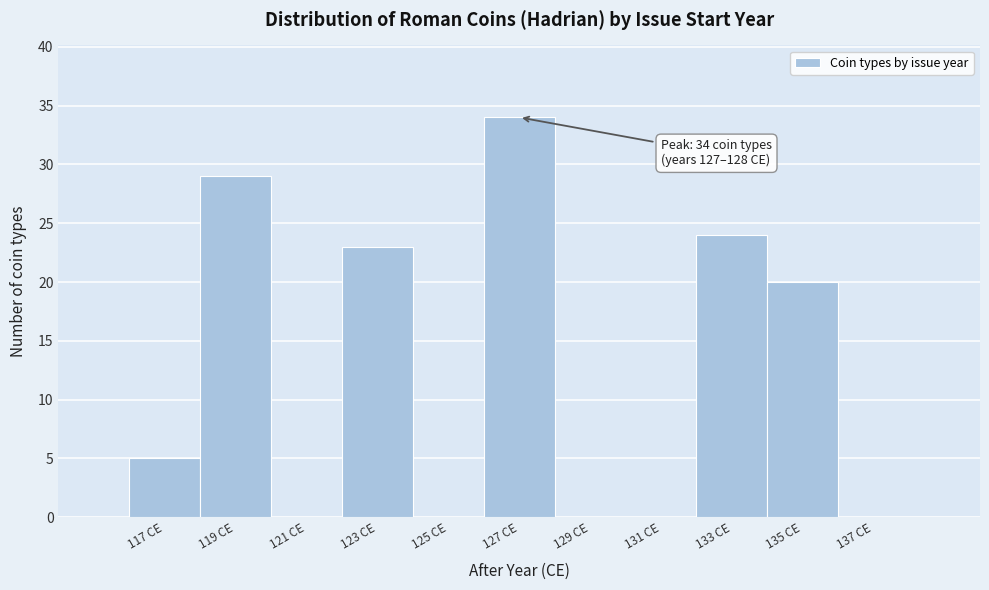

Reading right to left, extract all data points from this chart.

137 CE=0	135 CE=20	133 CE=24	131 CE=0	129 CE=0	127 CE=34	125 CE=0	123 CE=23	121 CE=0	119 CE=29	117 CE=5